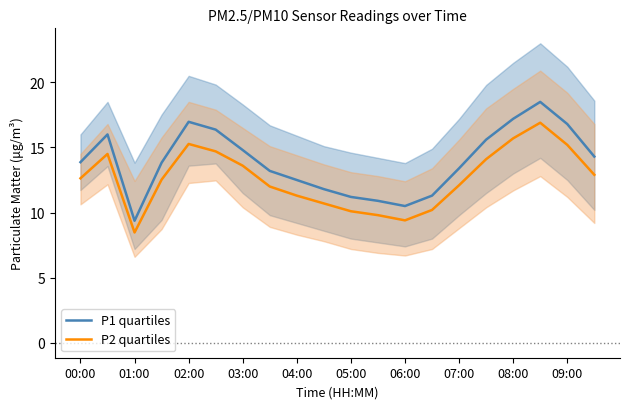

What is the difference between the maximum and minimum values in the P2 quartiles series?

8.4